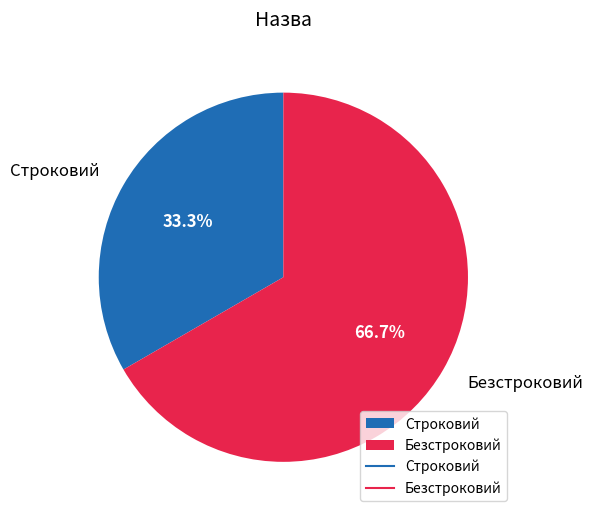

Between Строковий and Безстроковий, which is larger?

Безстроковий